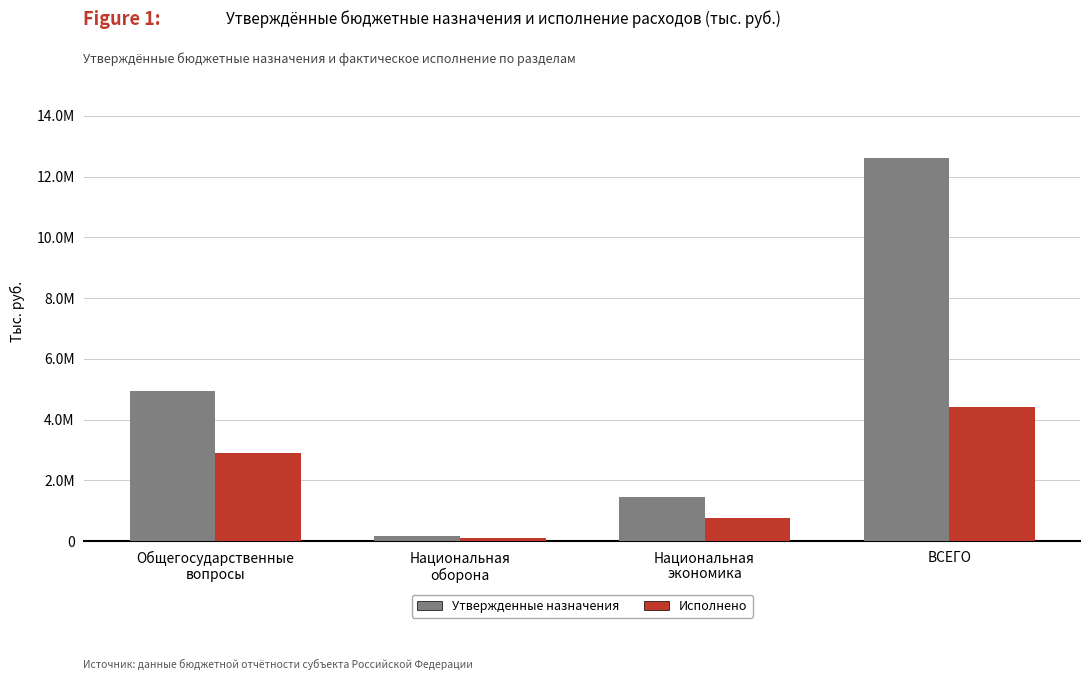

What are all the series names shown in the legend?

Утвержденные назначения, Исполнено